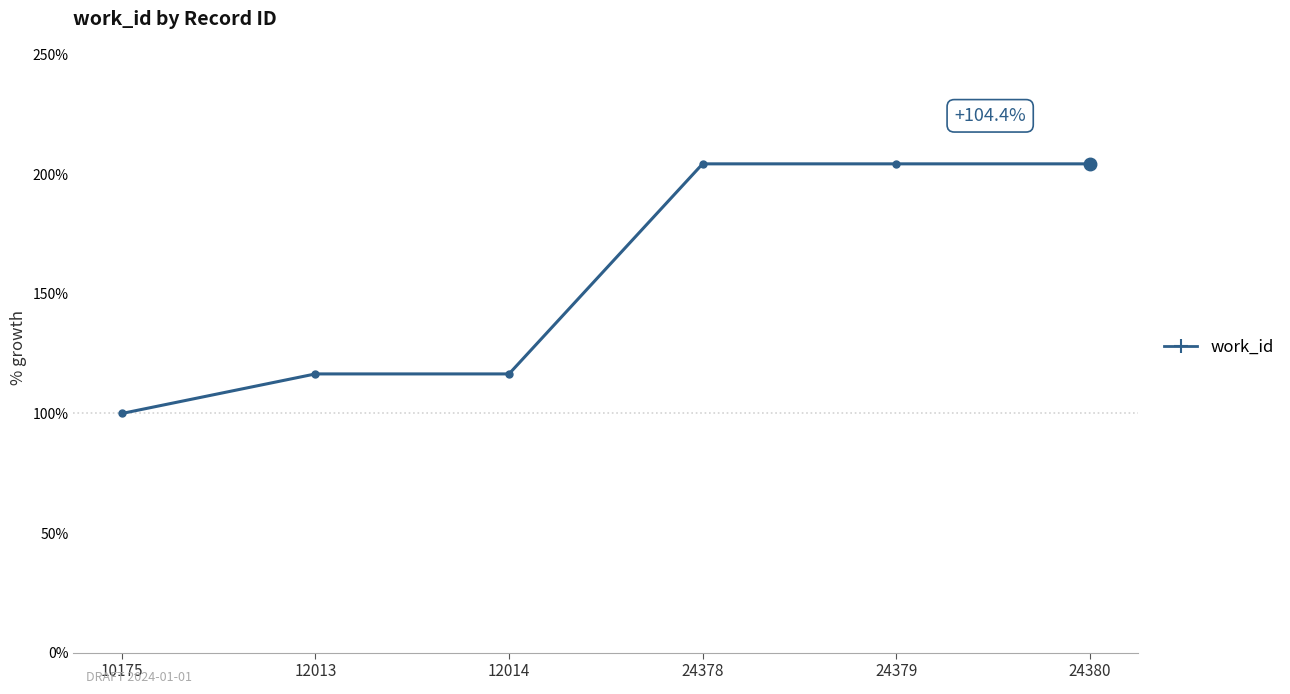

Which has a higher value, 12014 or 24379?

24379